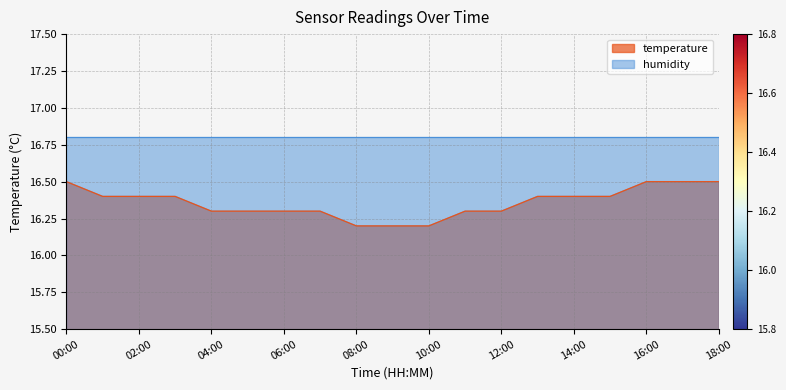

Reading left to right, list all the values displayed in this chart.

00:00=16.5	01:00=16.4	02:00=16.4	03:00=16.4	04:00=16.3	05:00=16.3	06:00=16.3	07:00=16.3	08:00=16.2	09:00=16.2	10:00=16.2	11:00=16.3	12:00=16.3	13:00=16.4	14:00=16.4	15:00=16.4	16:00=16.5	17:00=16.5	18:00=16.5